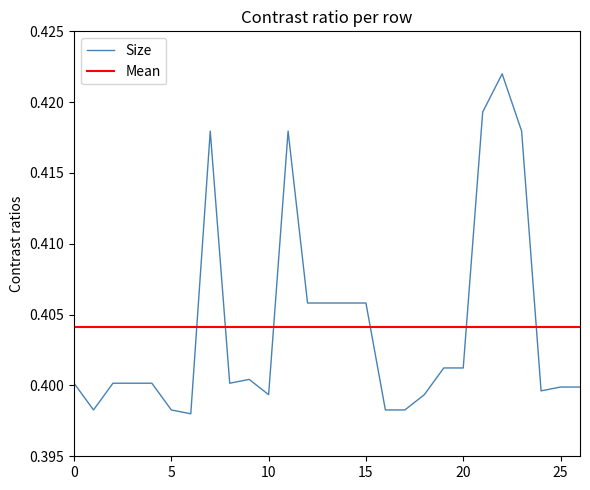

What is the maximum value shown in the chart?

0.4